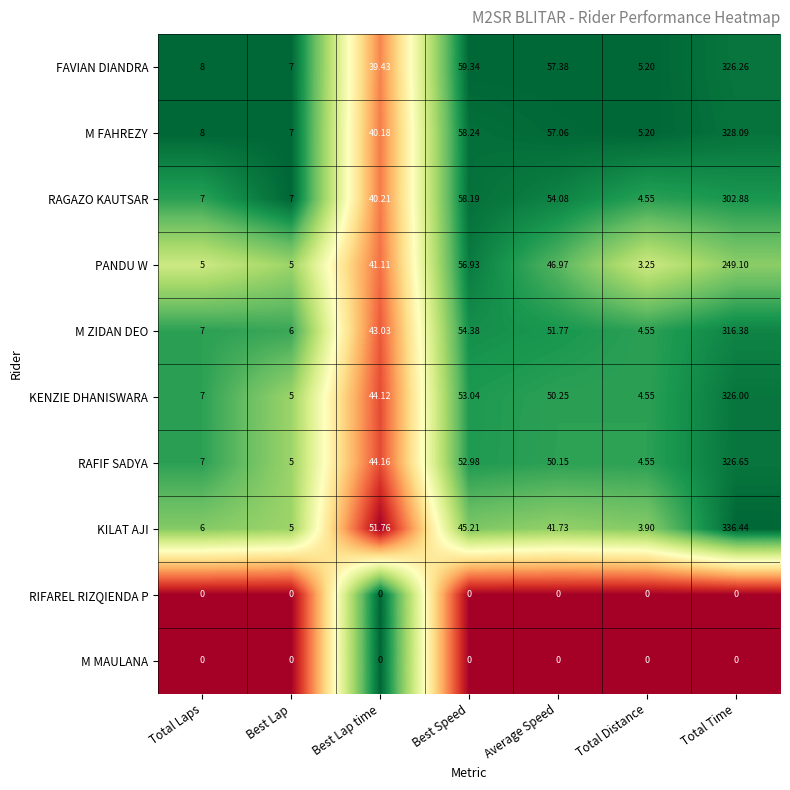

Which category has the lowest value in the PANDU W series?

Total Distance